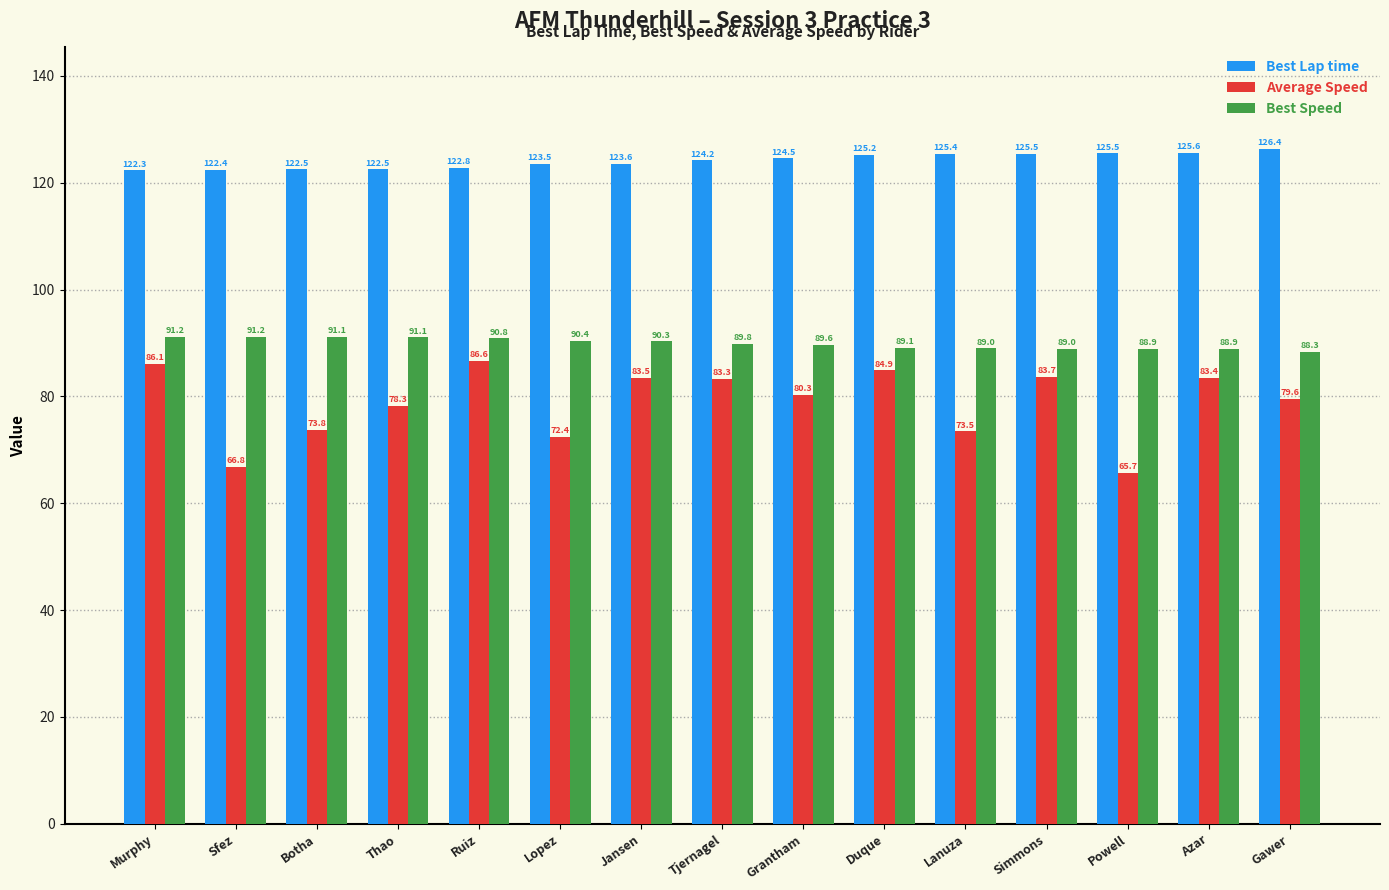

Reading left to right, extract all data points from this chart.

Best Lap time: 122.3	122.4	122.5	122.5	122.8	123.5	123.6	124.2	124.5	125.2	125.4	125.5	125.5	125.6	126.4
Average Speed: 86.1	66.8	73.8	78.3	86.6	72.4	83.5	83.3	80.3	84.9	73.5	83.7	65.7	83.4	79.6
Best Speed: 91.2	91.2	91.1	91.1	90.8	90.4	90.3	89.8	89.6	89.1	89.0	89.0	88.9	88.9	88.3